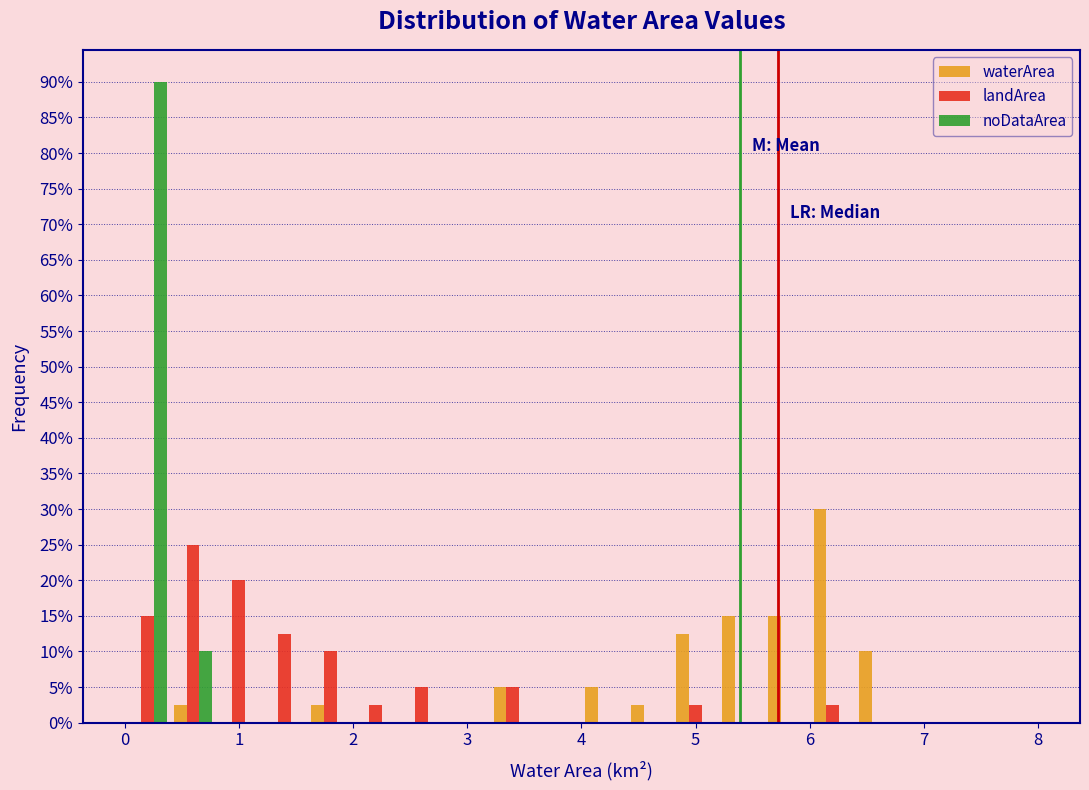

What is the height of the waterArea bar covering 4.4 to 4.8 on the x-axis? The values are not printed on the chart, so give them approximately, as read against the axis.

2.5